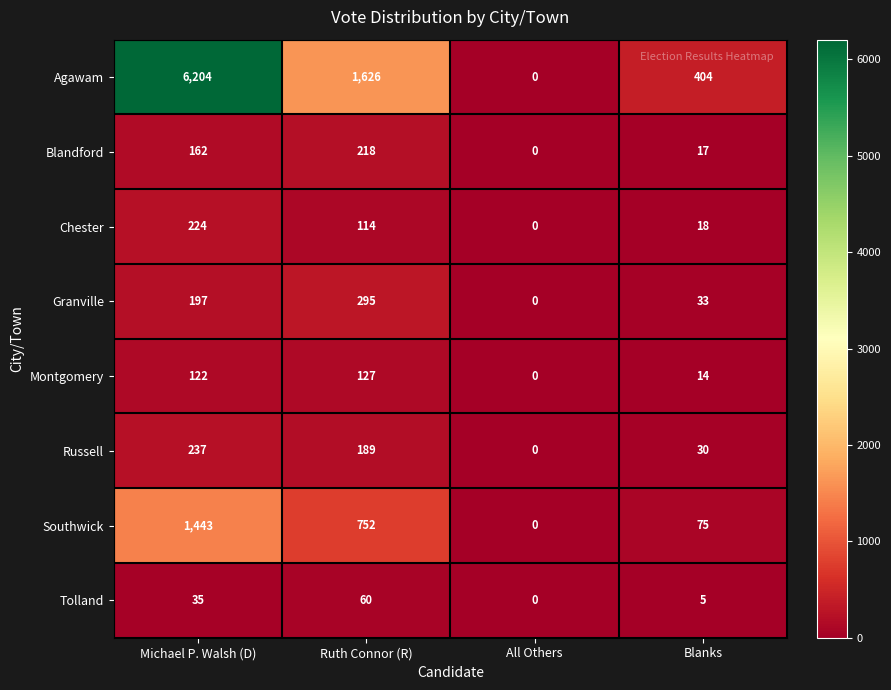

What is the spread (max minus min) of values at Blanks?

399